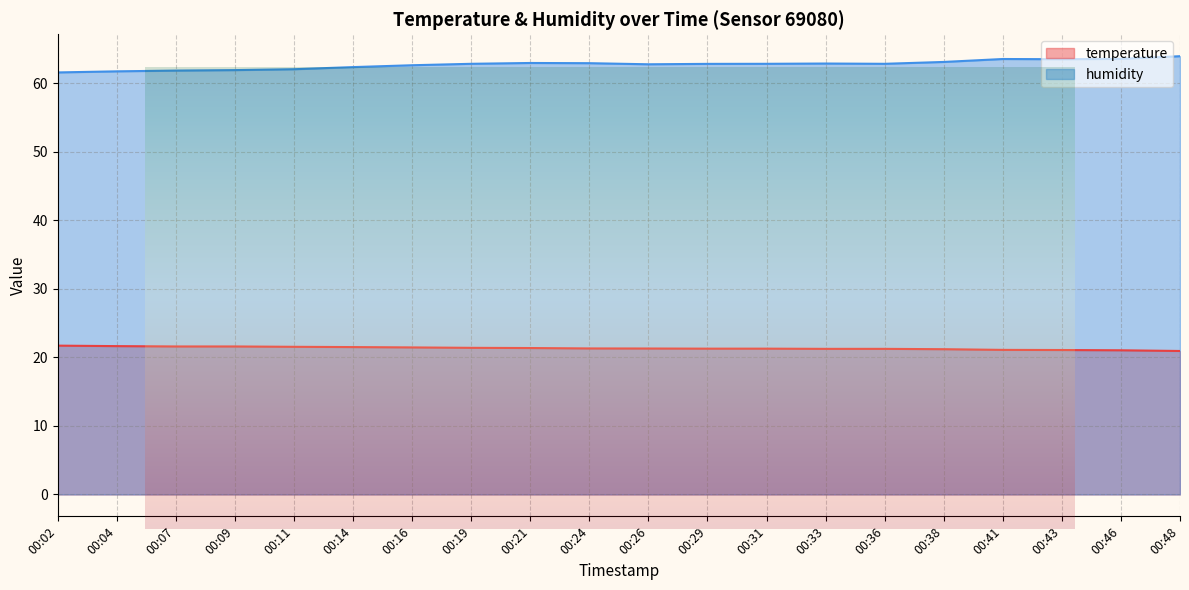

At 00:09, list the series in order from smallest to largest.

temperature, humidity